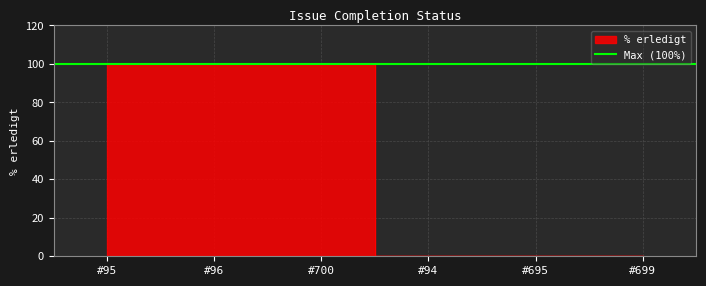

True or false: the data shows 100 at #700.

True